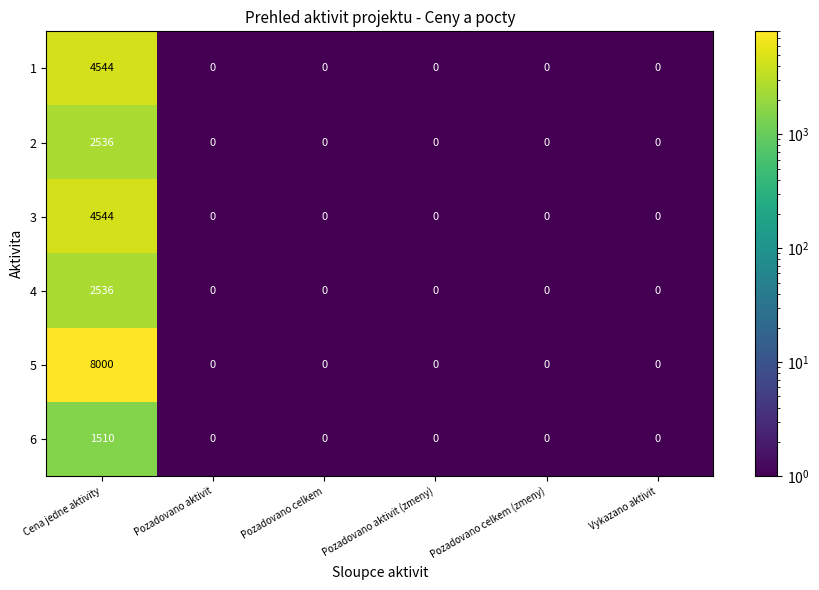

At how many categories does at least one series exceed 4962?

1